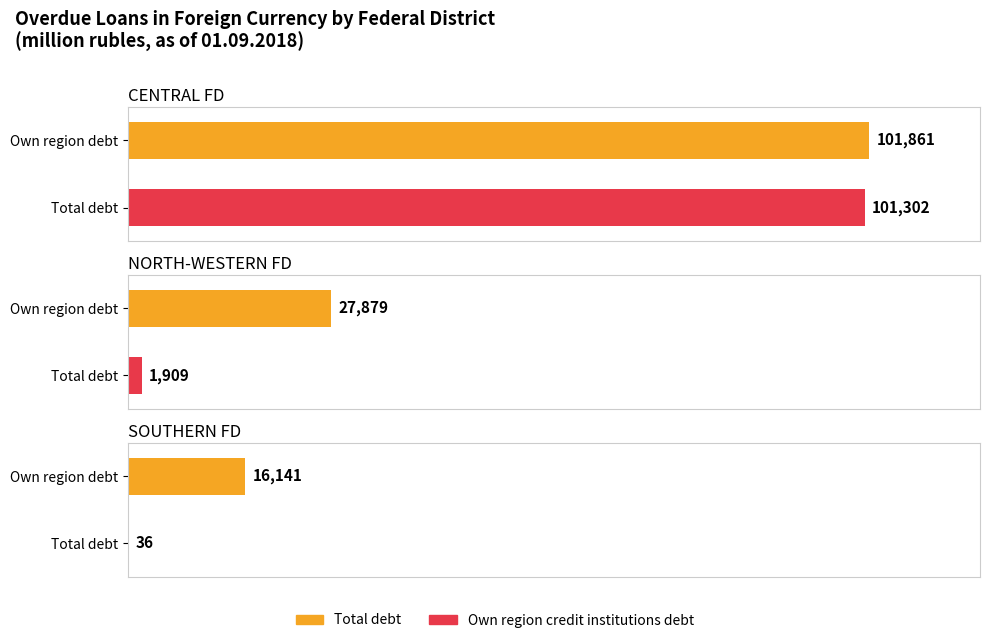

Which series changed the most between NORTH-WESTERN FEDERAL DISTRICT and SOUTHERN FEDERAL DISTRICT?

Total